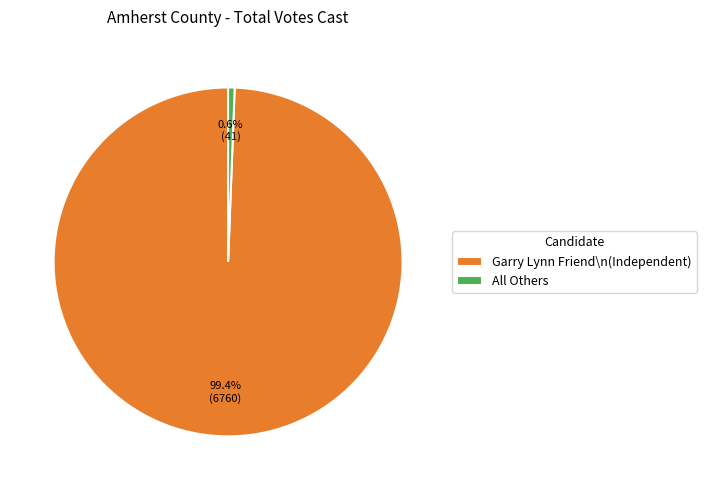

To the nearest percent, what is the difference between the largest and smallest slice percentages?

99%